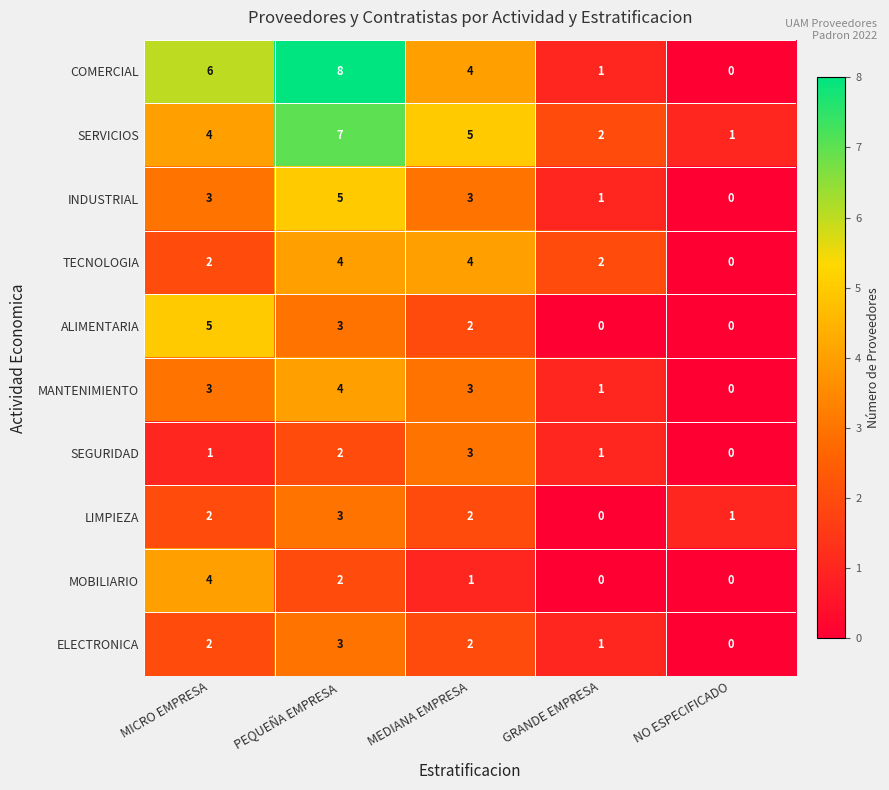

What is the greatest value displayed?

8